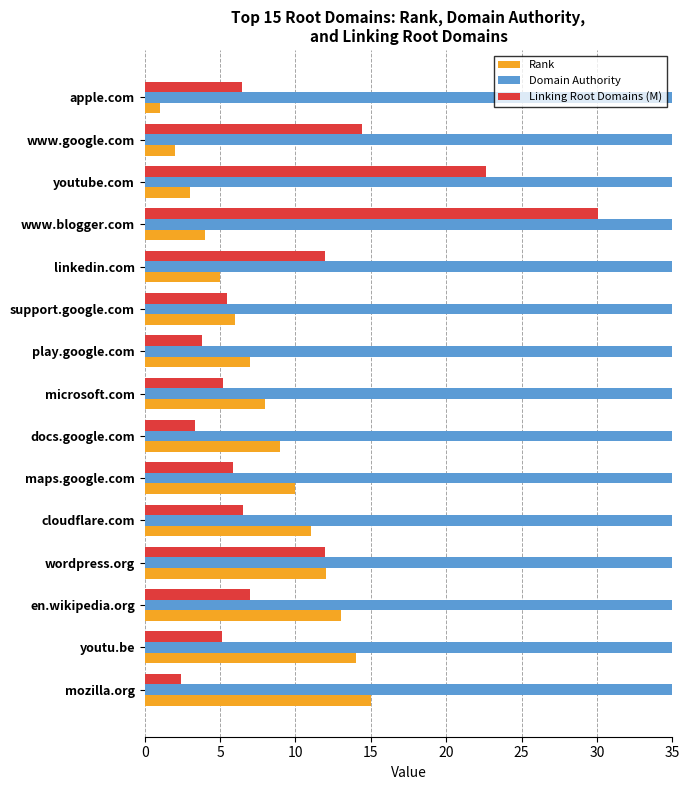

What is the difference between the highest and lowest values at en.wikipedia.org?

91.0